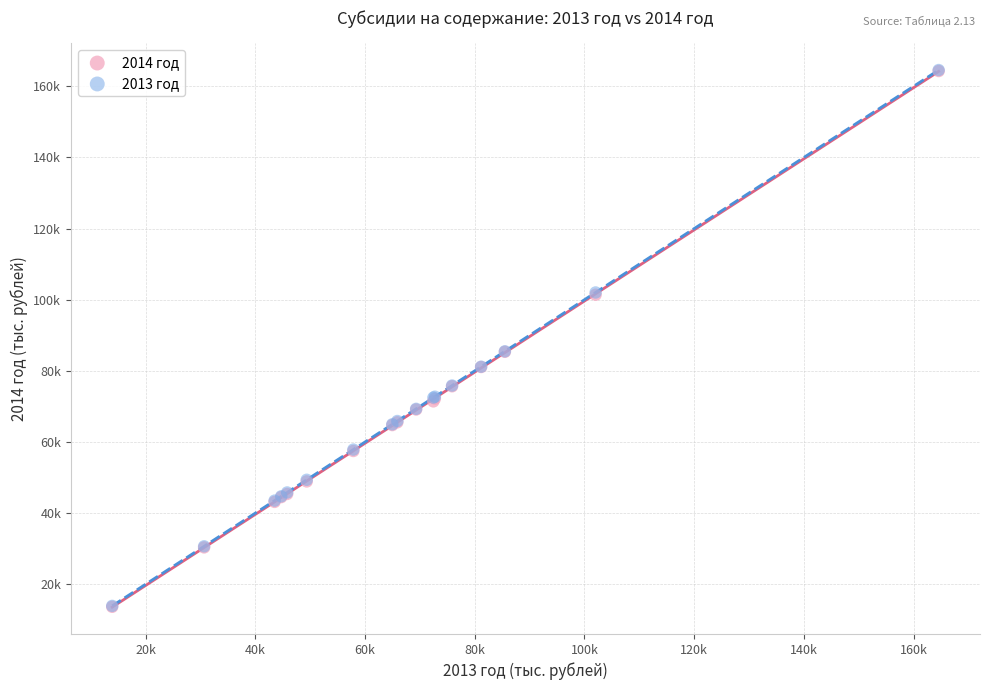

What are all the series names shown in the legend?

2014 год, 2013 год